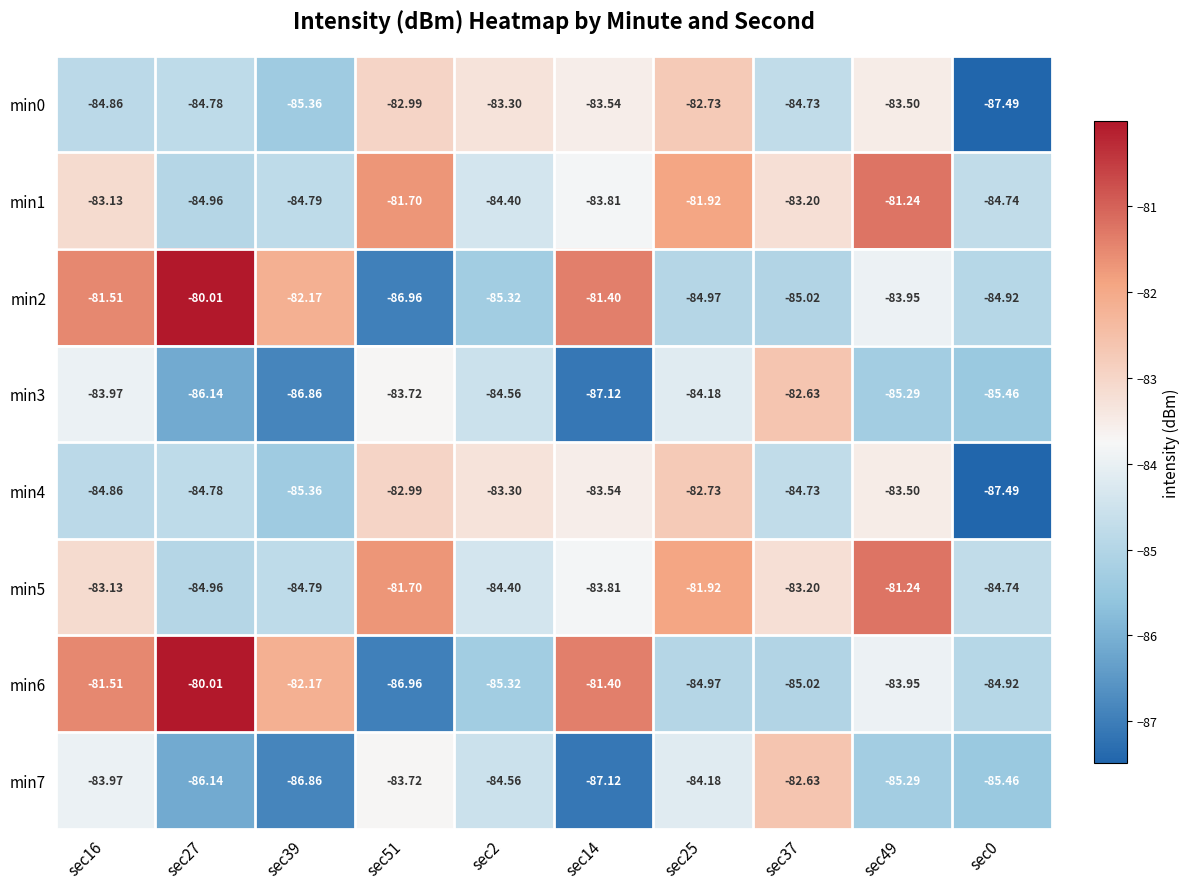

Is the value of min2 at sec2 greater than the value of min4 at sec49?

No